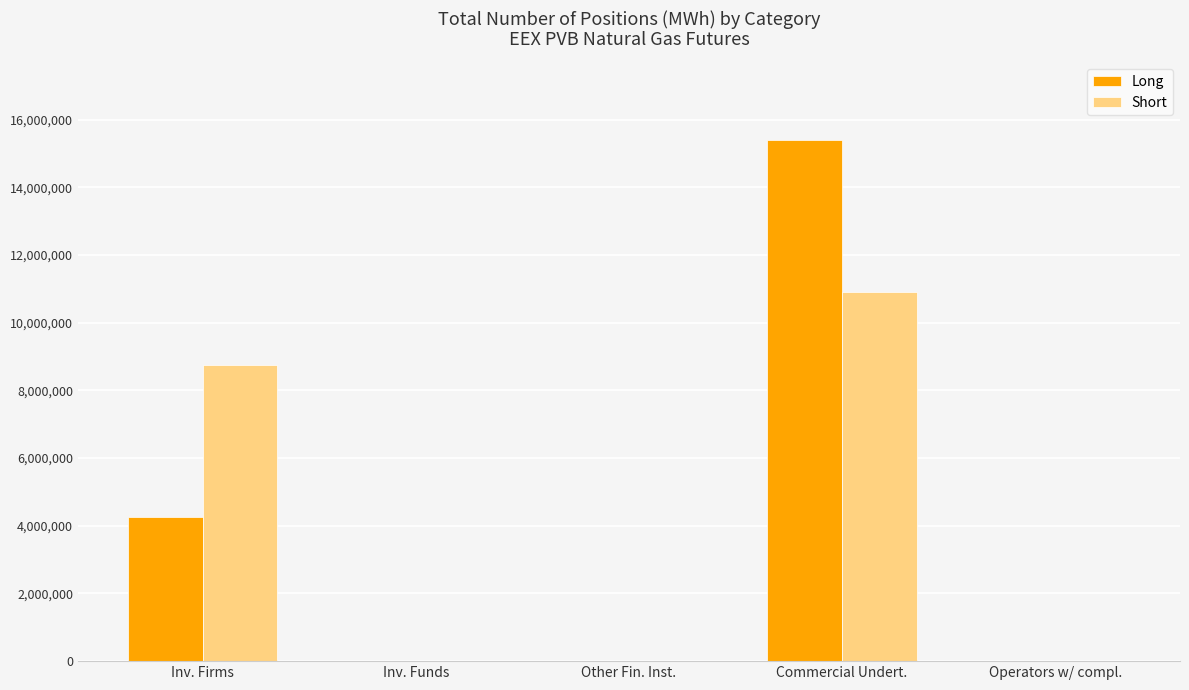

Which series changed the most between Inv. Firms and Operators w/ compl.?

Short